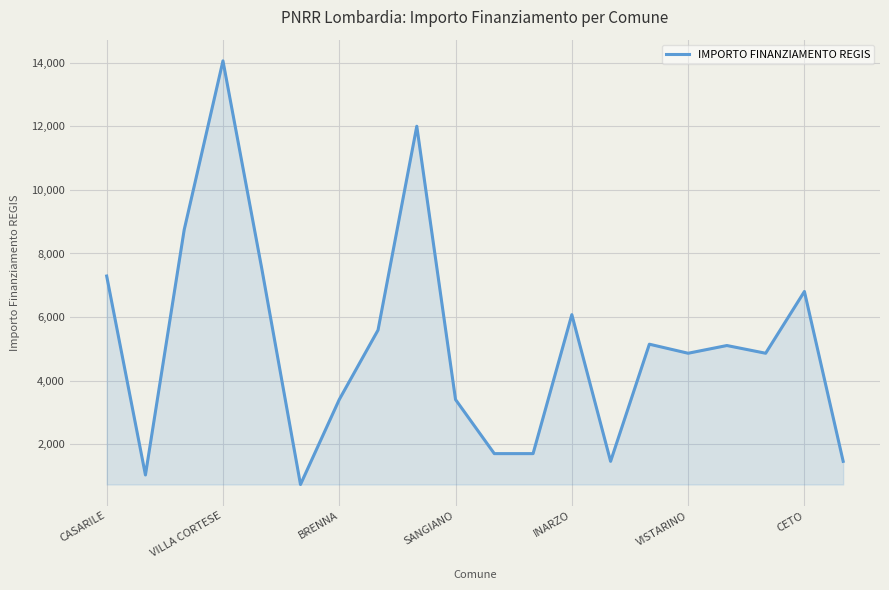

What is the smallest value displayed?

729